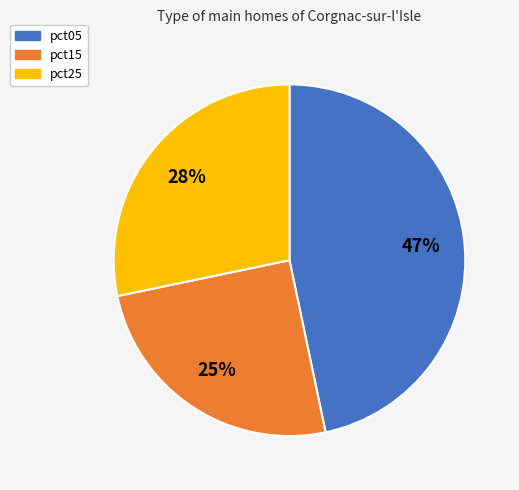

Count the number of slices in the pie.

3